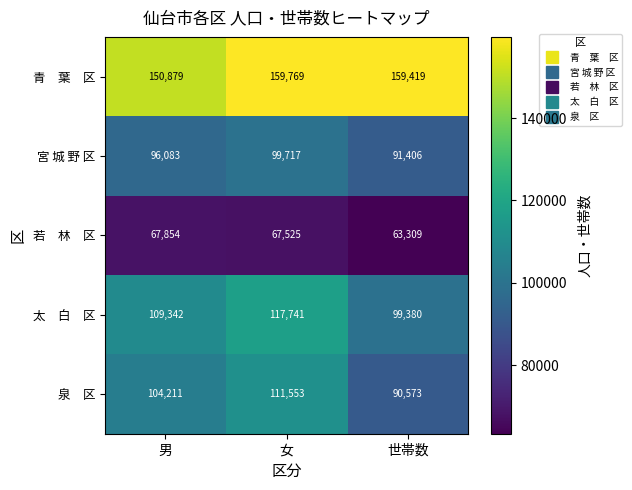

The value of 宮 城 野 区 at 女 is 61256. True or false?

False